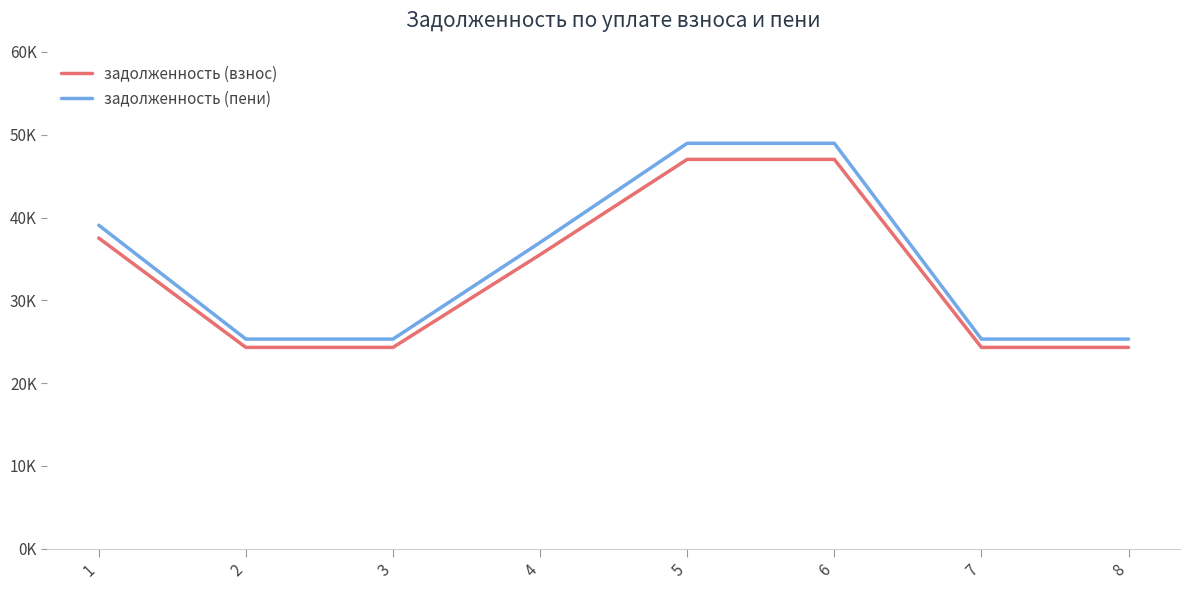

Rank the series by their maximum value, from highest to lowest.

задолженность (пени), задолженность (взнос)